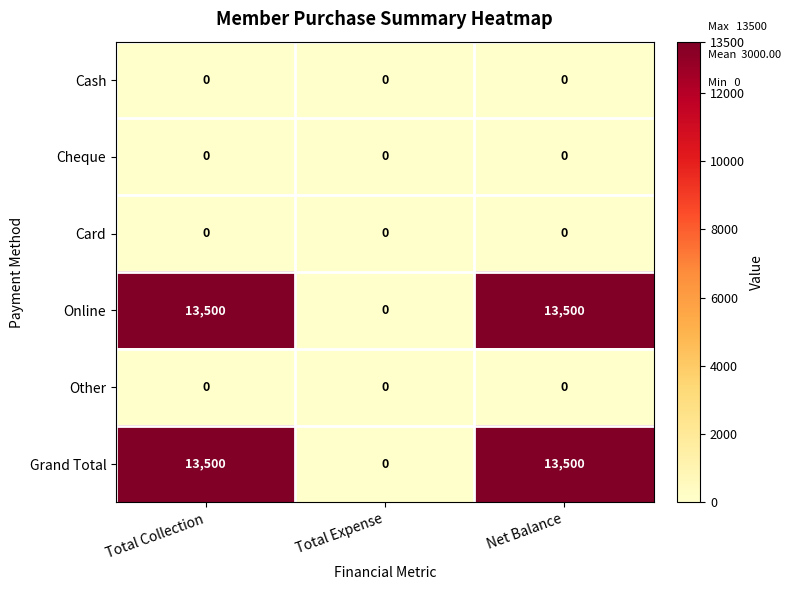

How many distinct data groups are displayed?

6